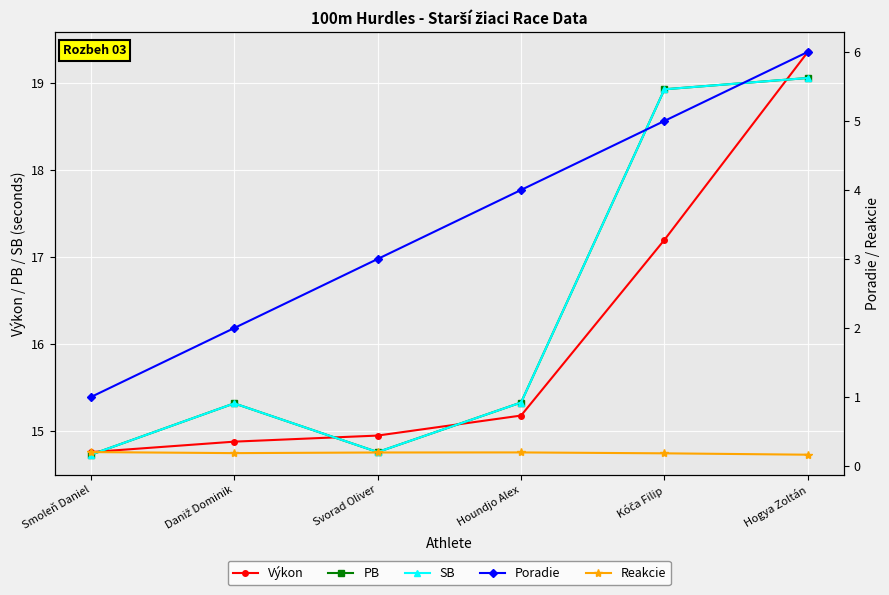

At which category is the sum across all series the highest?

Hogya Zoltán